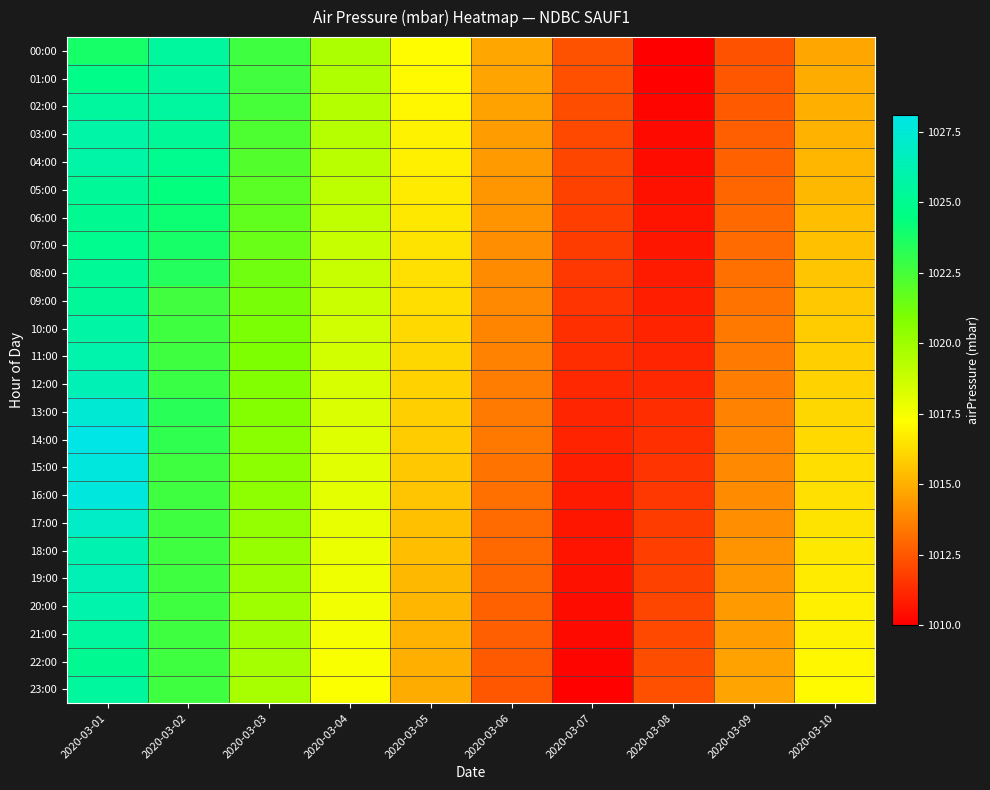

Reading right to left, extract all data points from this chart.

00:00: 2020-03-10=1014.8	2020-03-09=1012.4	2020-03-08=1010.0	2020-03-07=1012.4	2020-03-06=1014.8	2020-03-05=1017.2	2020-03-04=1019.6	2020-03-03=1022.7	2020-03-02=1025.5	2020-03-01=1023.8
01:00: 2020-03-10=1014.9	2020-03-09=1012.5	2020-03-08=1010.1	2020-03-07=1012.3	2020-03-06=1014.7	2020-03-05=1017.1	2020-03-04=1019.5	2020-03-03=1022.6	2020-03-02=1025.5	2020-03-01=1024.8
02:00: 2020-03-10=1015.0	2020-03-09=1012.6	2020-03-08=1010.2	2020-03-07=1012.2	2020-03-06=1014.6	2020-03-05=1017.0	2020-03-04=1019.4	2020-03-03=1022.5	2020-03-02=1025.6	2020-03-01=1025.5
03:00: 2020-03-10=1015.1	2020-03-09=1012.7	2020-03-08=1010.3	2020-03-07=1012.1	2020-03-06=1014.5	2020-03-05=1016.9	2020-03-04=1019.3	2020-03-03=1022.3	2020-03-02=1025.4	2020-03-01=1025.9
04:00: 2020-03-10=1015.2	2020-03-09=1012.8	2020-03-08=1010.4	2020-03-07=1012.0	2020-03-06=1014.4	2020-03-05=1016.8	2020-03-04=1019.2	2020-03-03=1022.1	2020-03-02=1025.0	2020-03-01=1025.9
05:00: 2020-03-10=1015.3	2020-03-09=1012.9	2020-03-08=1010.5	2020-03-07=1011.9	2020-03-06=1014.3	2020-03-05=1016.7	2020-03-04=1019.1	2020-03-03=1021.9	2020-03-02=1024.4	2020-03-01=1025.4
06:00: 2020-03-10=1015.4	2020-03-09=1013.0	2020-03-08=1010.6	2020-03-07=1011.8	2020-03-06=1014.2	2020-03-05=1016.6	2020-03-04=1019.0	2020-03-03=1021.7	2020-03-02=1024.1	2020-03-01=1025.1
07:00: 2020-03-10=1015.5	2020-03-09=1013.1	2020-03-08=1010.7	2020-03-07=1011.7	2020-03-06=1014.1	2020-03-05=1016.5	2020-03-04=1018.9	2020-03-03=1021.5	2020-03-02=1023.8	2020-03-01=1025.0
08:00: 2020-03-10=1015.6	2020-03-09=1013.2	2020-03-08=1010.8	2020-03-07=1011.6	2020-03-06=1014.0	2020-03-05=1016.4	2020-03-04=1018.8	2020-03-03=1021.3	2020-03-02=1023.5	2020-03-01=1025.3
09:00: 2020-03-10=1015.7	2020-03-09=1013.3	2020-03-08=1010.9	2020-03-07=1011.5	2020-03-06=1013.9	2020-03-05=1016.3	2020-03-04=1018.7	2020-03-03=1021.1	2020-03-02=1022.6	2020-03-01=1025.4
10:00: 2020-03-10=1015.8	2020-03-09=1013.4	2020-03-08=1011.0	2020-03-07=1011.4	2020-03-06=1013.8	2020-03-05=1016.2	2020-03-04=1018.6	2020-03-03=1021.0	2020-03-02=1022.7	2020-03-01=1025.8
11:00: 2020-03-10=1015.9	2020-03-09=1013.5	2020-03-08=1011.1	2020-03-07=1011.3	2020-03-06=1013.7	2020-03-05=1016.1	2020-03-04=1018.5	2020-03-03=1020.9	2020-03-02=1022.7	2020-03-01=1026.0
12:00: 2020-03-10=1016.0	2020-03-09=1013.6	2020-03-08=1011.2	2020-03-07=1011.2	2020-03-06=1013.6	2020-03-05=1016.0	2020-03-04=1018.4	2020-03-03=1020.8	2020-03-02=1022.8	2020-03-01=1026.4
13:00: 2020-03-10=1016.1	2020-03-09=1013.7	2020-03-08=1011.3	2020-03-07=1011.1	2020-03-06=1013.5	2020-03-05=1015.9	2020-03-04=1018.3	2020-03-03=1020.7	2020-03-02=1023.3	2020-03-01=1027.4
14:00: 2020-03-10=1016.2	2020-03-09=1013.8	2020-03-08=1011.4	2020-03-07=1011.0	2020-03-06=1013.4	2020-03-05=1015.8	2020-03-04=1018.2	2020-03-03=1020.6	2020-03-02=1023.1	2020-03-01=1028.1
15:00: 2020-03-10=1016.3	2020-03-09=1013.9	2020-03-08=1011.5	2020-03-07=1010.9	2020-03-06=1013.3	2020-03-05=1015.7	2020-03-04=1018.1	2020-03-03=1020.5	2020-03-02=1022.7	2020-03-01=1027.8
16:00: 2020-03-10=1016.4	2020-03-09=1014.0	2020-03-08=1011.6	2020-03-07=1010.8	2020-03-06=1013.2	2020-03-05=1015.6	2020-03-04=1018.0	2020-03-03=1020.4	2020-03-02=1022.7	2020-03-01=1027.8
17:00: 2020-03-10=1016.5	2020-03-09=1014.1	2020-03-08=1011.7	2020-03-07=1010.7	2020-03-06=1013.1	2020-03-05=1015.5	2020-03-04=1017.9	2020-03-03=1020.3	2020-03-02=1022.7	2020-03-01=1027.0
18:00: 2020-03-10=1016.6	2020-03-09=1014.2	2020-03-08=1011.8	2020-03-07=1010.6	2020-03-06=1013.0	2020-03-05=1015.4	2020-03-04=1017.8	2020-03-03=1020.2	2020-03-02=1022.7	2020-03-01=1026.2
19:00: 2020-03-10=1016.7	2020-03-09=1014.3	2020-03-08=1011.9	2020-03-07=1010.5	2020-03-06=1012.9	2020-03-05=1015.3	2020-03-04=1017.7	2020-03-03=1020.1	2020-03-02=1022.7	2020-03-01=1026.4
20:00: 2020-03-10=1016.8	2020-03-09=1014.4	2020-03-08=1012.0	2020-03-07=1010.4	2020-03-06=1012.8	2020-03-05=1015.2	2020-03-04=1017.6	2020-03-03=1020.0	2020-03-02=1022.7	2020-03-01=1026.0
21:00: 2020-03-10=1016.9	2020-03-09=1014.5	2020-03-08=1012.1	2020-03-07=1010.3	2020-03-06=1012.7	2020-03-05=1015.1	2020-03-04=1017.5	2020-03-03=1019.9	2020-03-02=1022.7	2020-03-01=1025.6
22:00: 2020-03-10=1017.0	2020-03-09=1014.6	2020-03-08=1012.2	2020-03-07=1010.2	2020-03-06=1012.6	2020-03-05=1015.0	2020-03-04=1017.4	2020-03-03=1019.8	2020-03-02=1022.7	2020-03-01=1025.1
23:00: 2020-03-10=1017.1	2020-03-09=1014.7	2020-03-08=1012.3	2020-03-07=1010.1	2020-03-06=1012.5	2020-03-05=1014.9	2020-03-04=1017.3	2020-03-03=1019.7	2020-03-02=1022.7	2020-03-01=1025.5